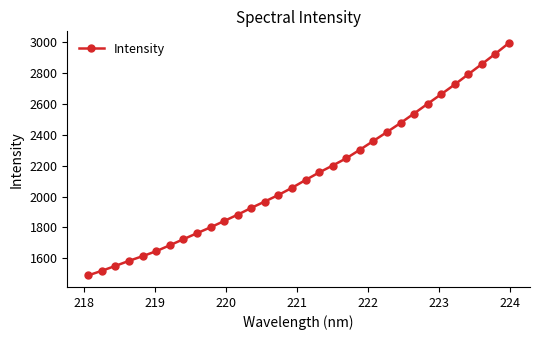

What is the difference between the second highest and minimum values?

1434.7